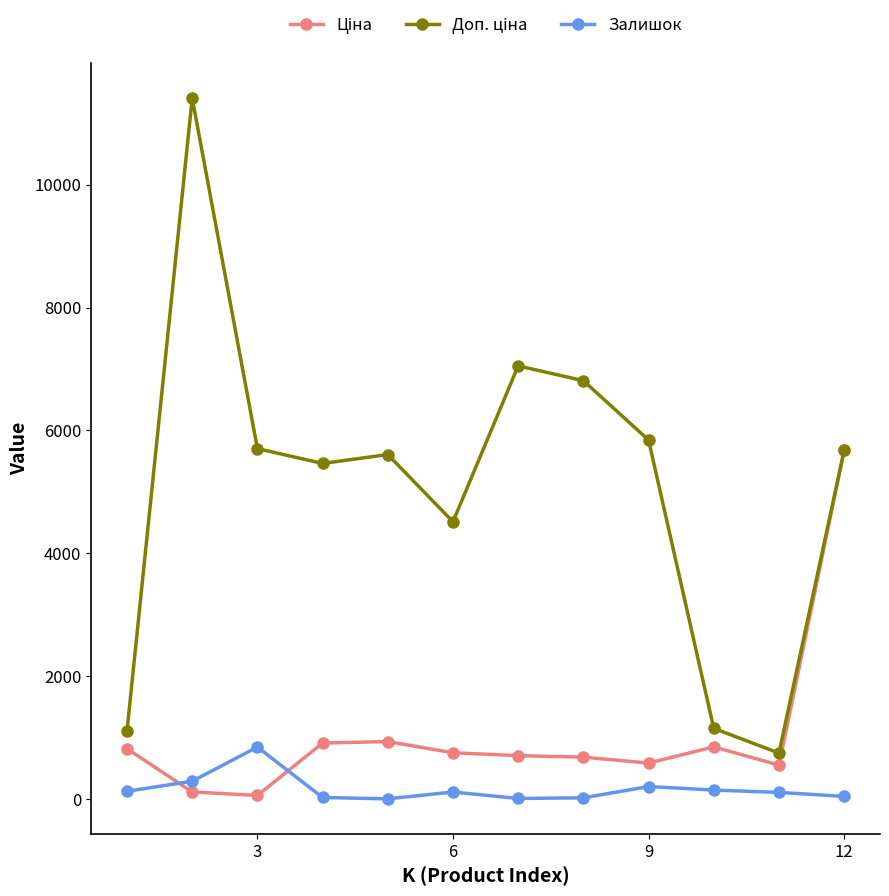

At how many categories does at least one series exceed 3841?

9